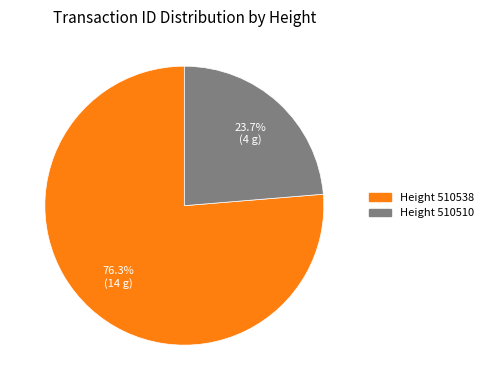

Does any single category account for the majority?

Yes